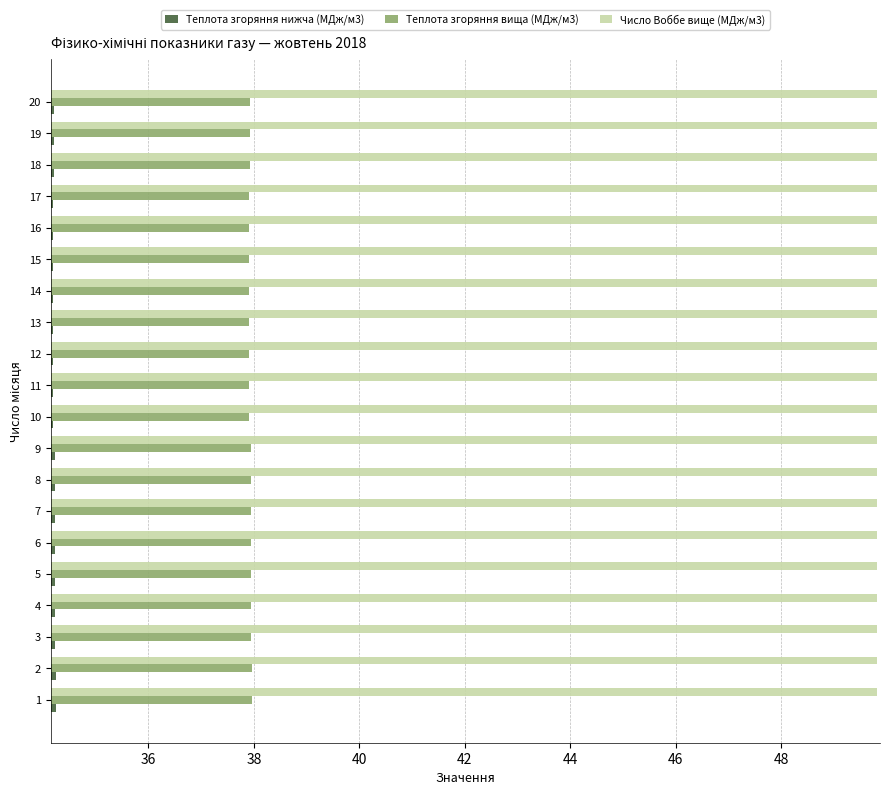

List the series in order of their peak value, lowest first.

Теплота згоряння нижча (МДж/м3), Теплота згоряння вища (МДж/м3), Число Воббе вище (МДж/м3)